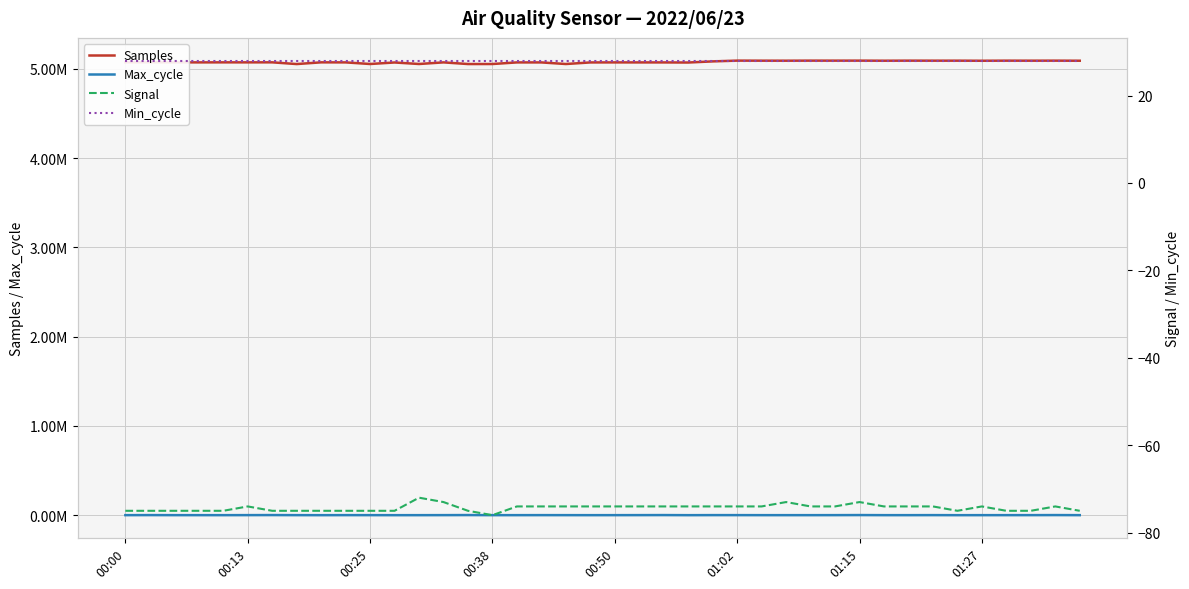

What is the total value across all series at 27?

5091497